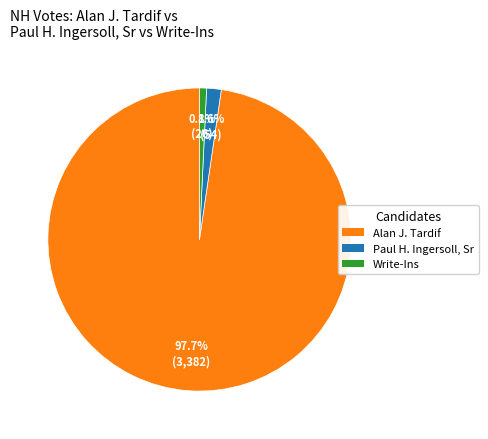

Between Paul H. Ingersoll, Sr and Write-Ins, which is larger?

Paul H. Ingersoll, Sr